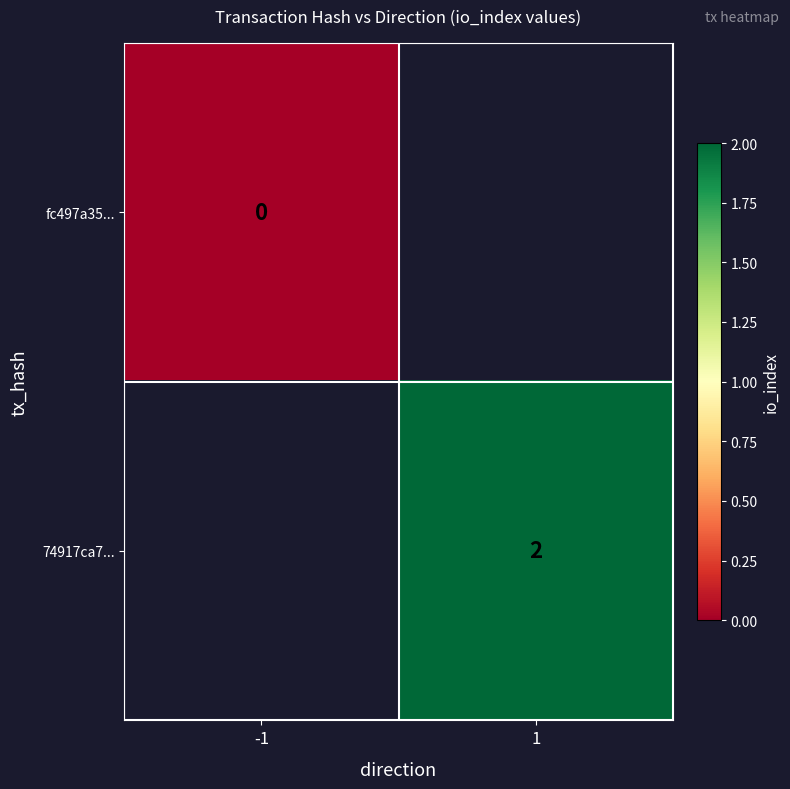

Count the number of data series in this chart.

2